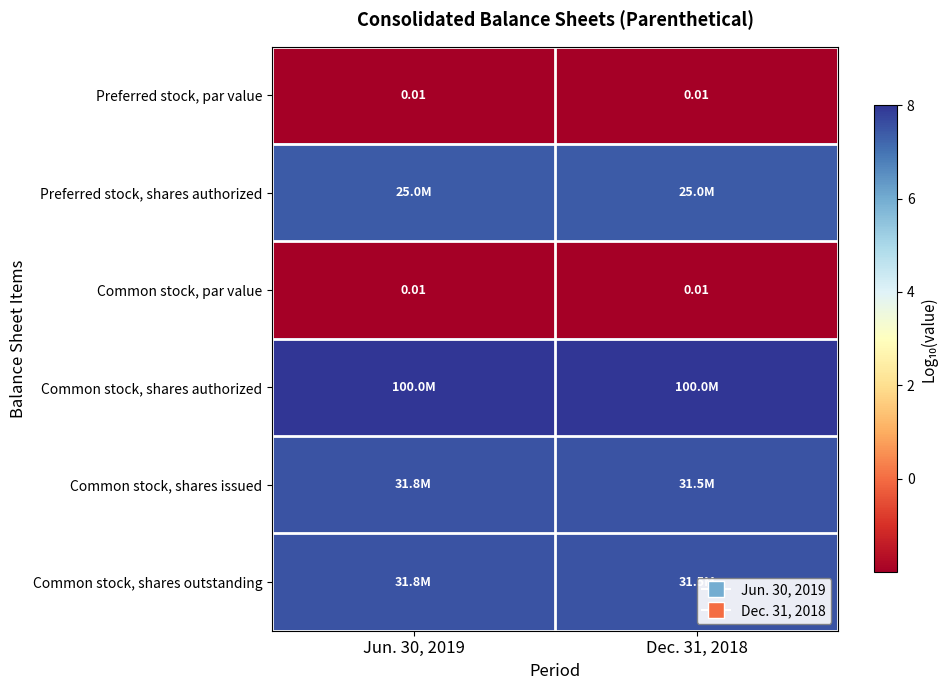

At Dec. 31, 2018, list the series in order from smallest to largest.

Preferred stock, par value, Common stock, par value, Preferred stock, shares authorized, Common stock, shares issued, Common stock, shares outstanding, Common stock, shares authorized